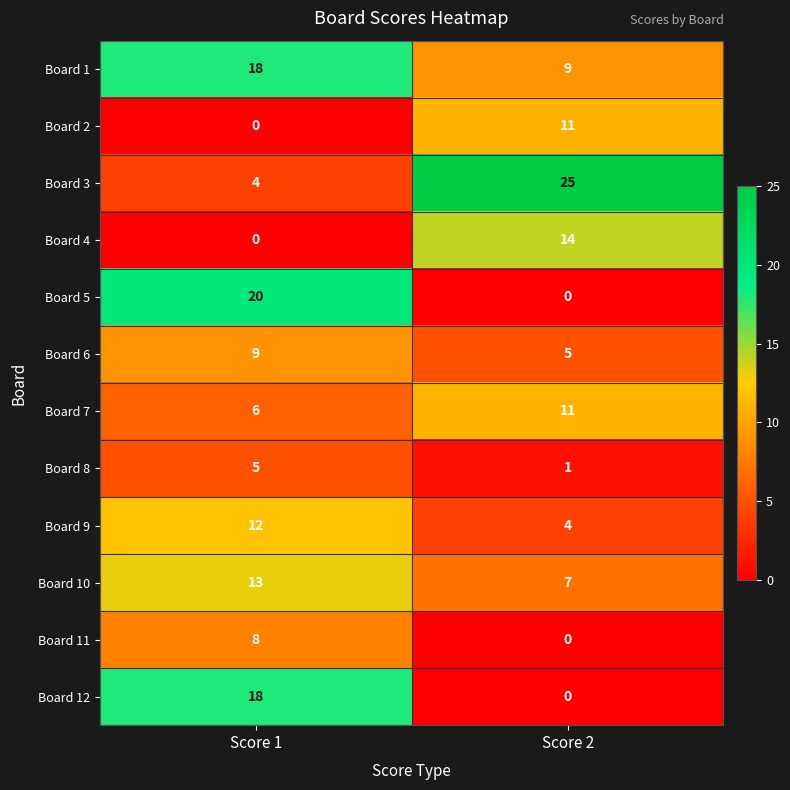

What is the spread (max minus min) of values at Score 1?

20